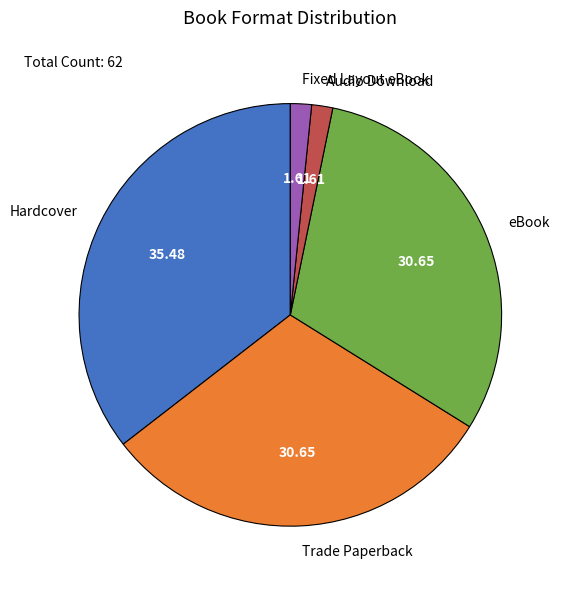

Does any single category account for the majority?

No